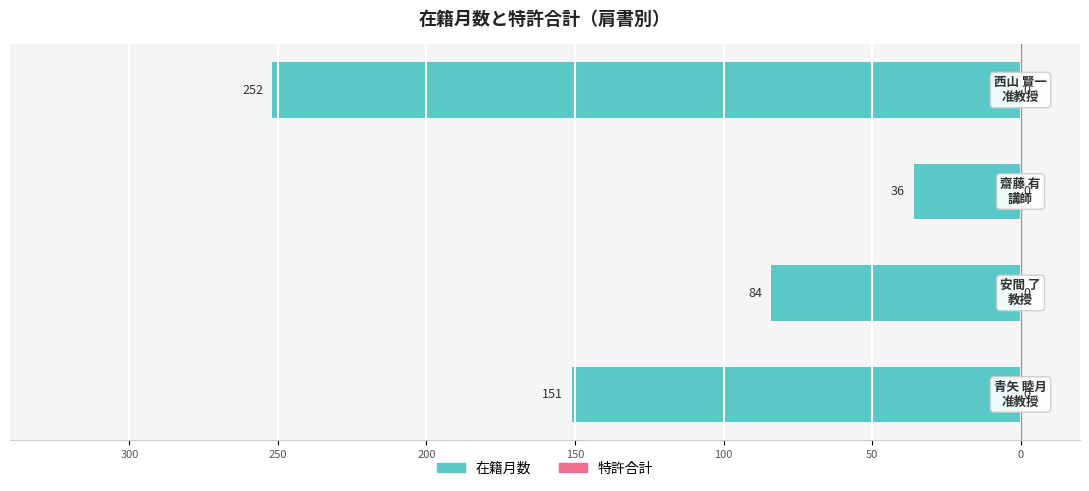

Count the number of categories in the chart.

4